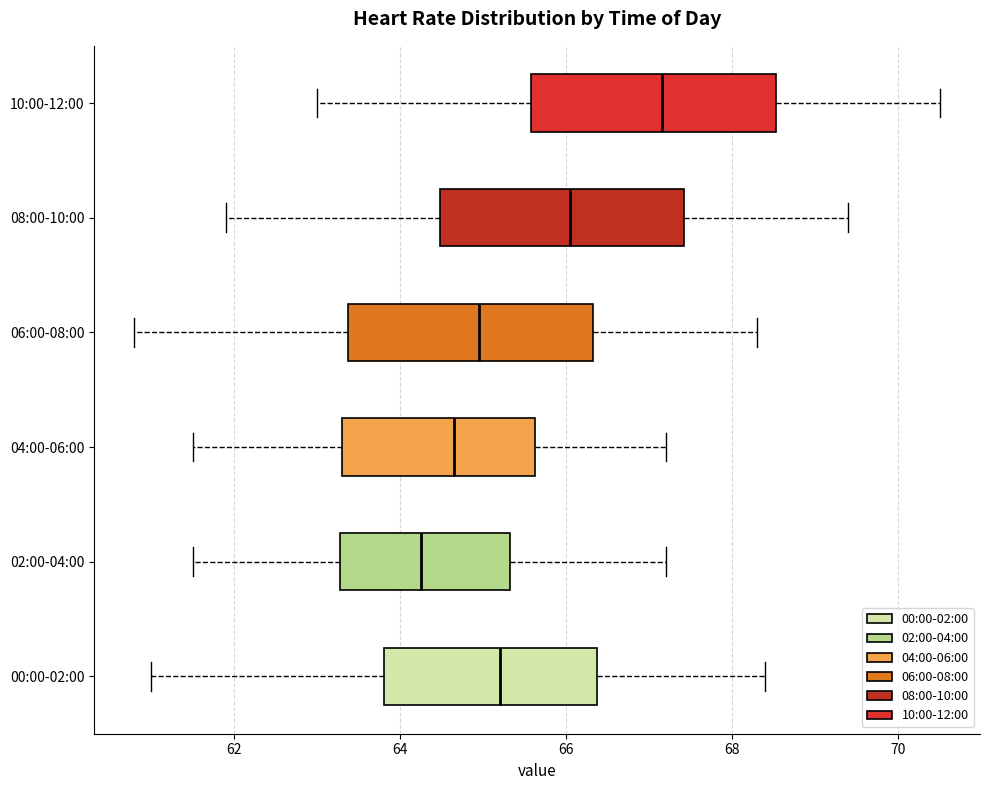

Where is the right edge of the box for 00:00-02:00 on the x-axis? The values are not printed on the chart, so give them approximately, as read against the axis.

66.4